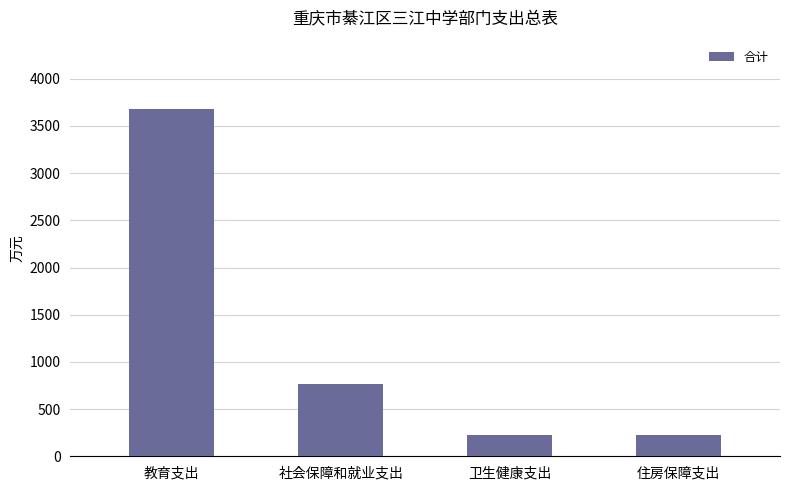

How many bars are there in total?

4